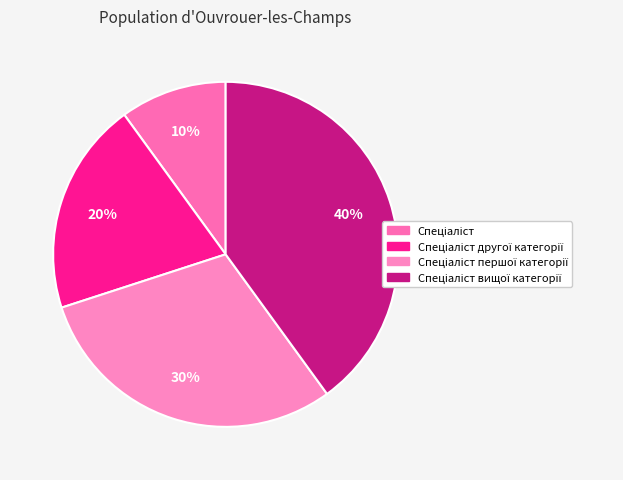

Rank the categories by value from lowest to highest.

Спеціаліст, Спеціаліст другої категорії, Спеціаліст першої категорії, Спеціаліст вищої категорії